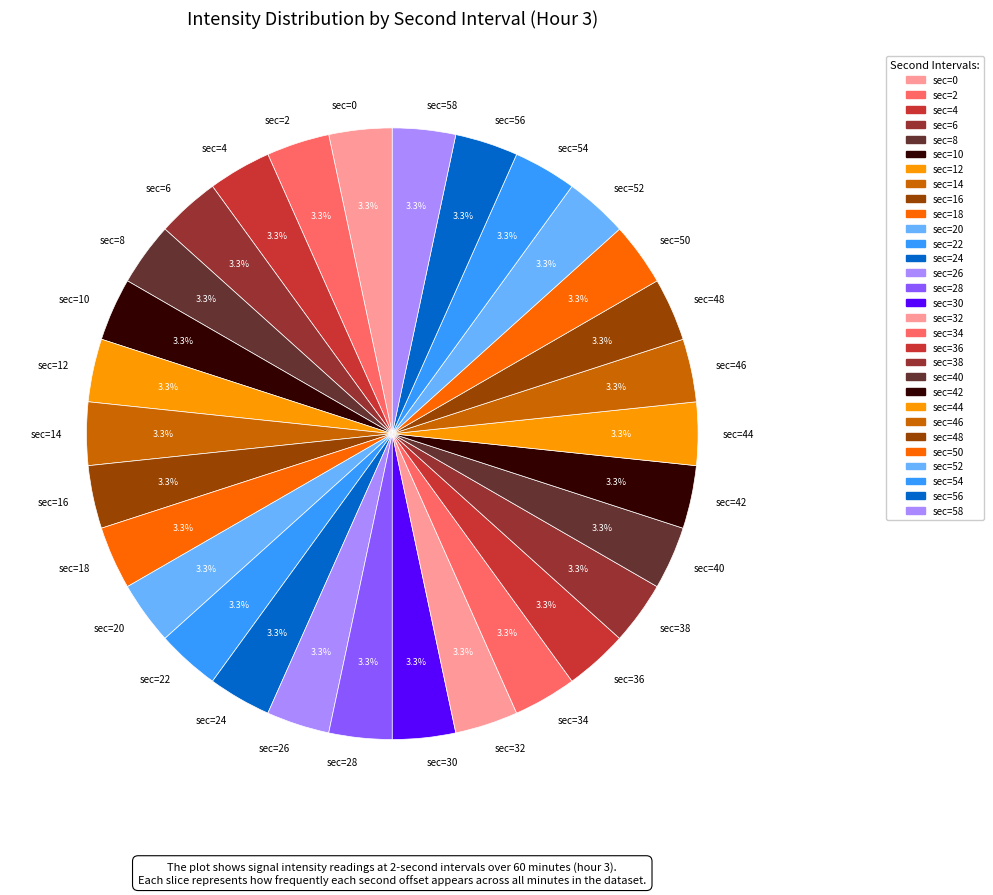

What percentage do sec=14 and sec=38 together represent?

6.7%